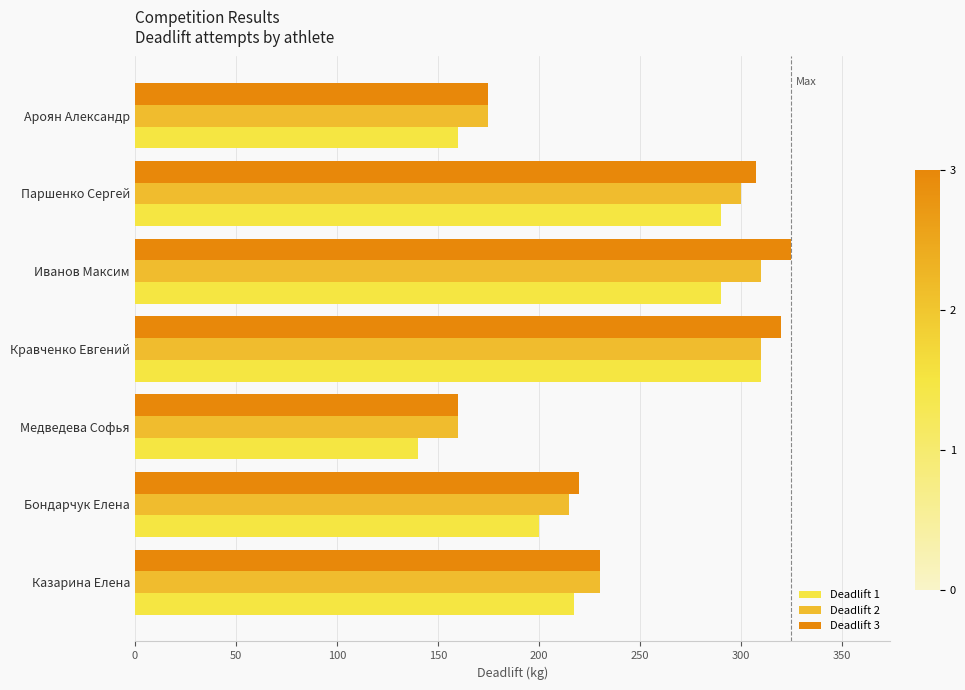

What is the difference between the maximum and minimum values in the Deadlift 3 series?

165.0